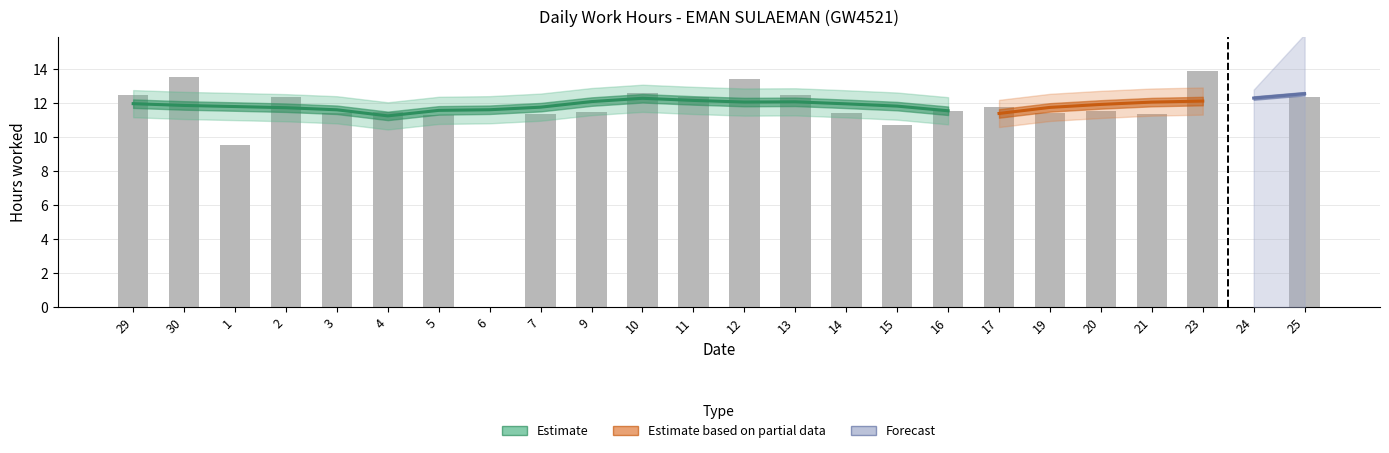

What is the difference between the values at 21 and 11?

1.0